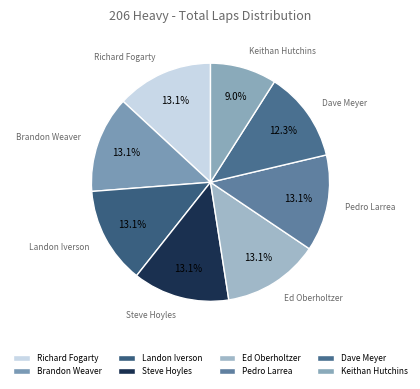

The Steve Hoyles slice represents 13% of the pie. True or false?

True